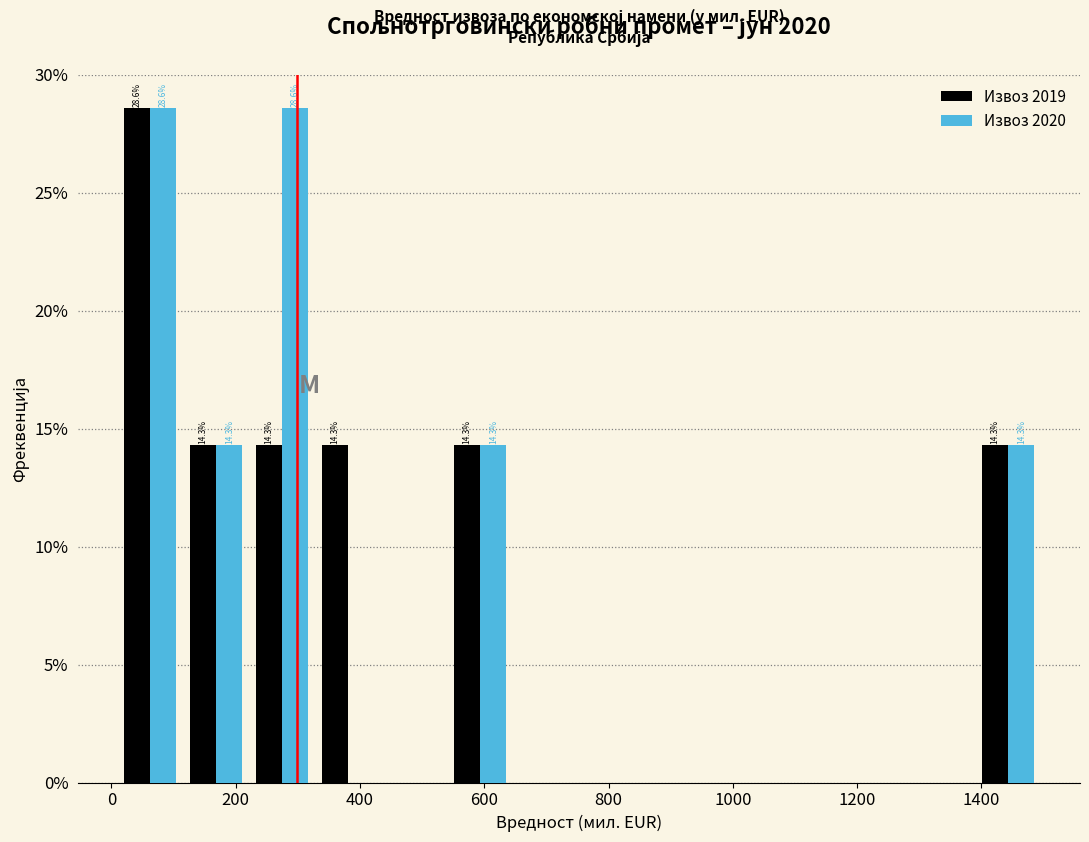

In the Извоз 2019 series, which range on the x-axis has the tallest bar?

0 to 120